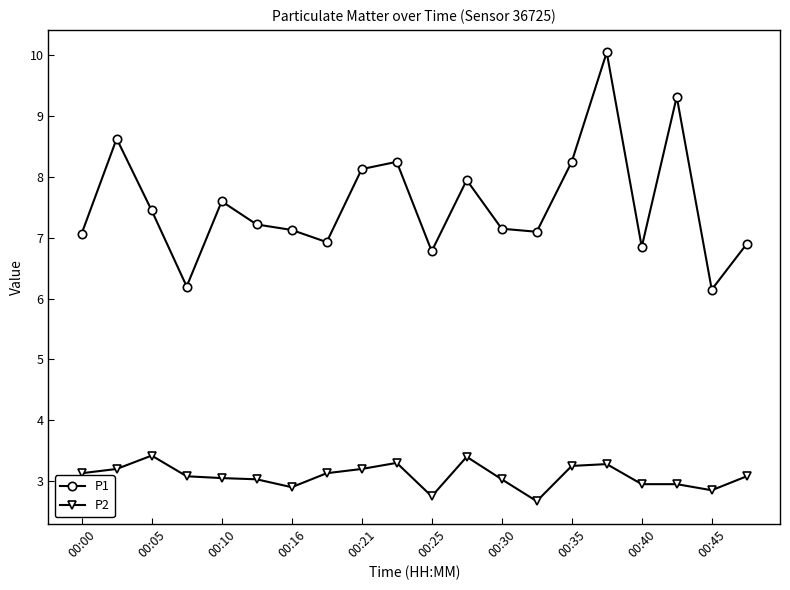

What is the maximum value for P2?

3.4